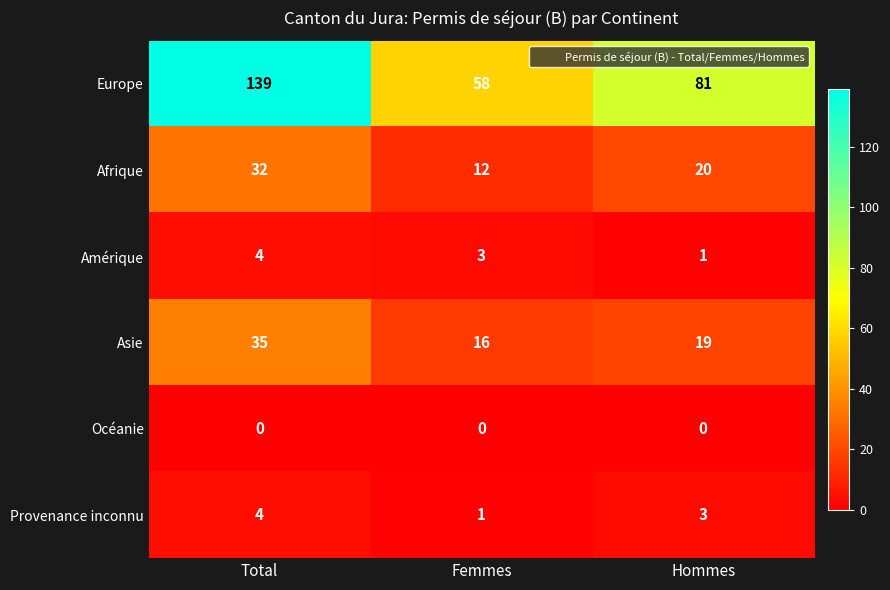

At Femmes, list the series in order from largest to smallest.

Europe, Asie, Afrique, Amérique, Provenance inconnu, Océanie